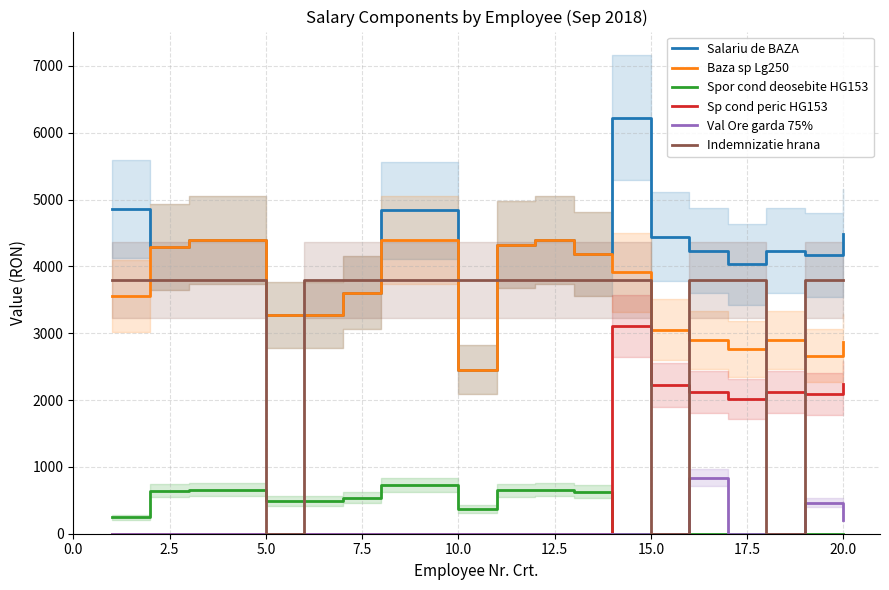

True or false: Salariu de BAZA and Spor cond deosebite HG153 cross at least once.

False